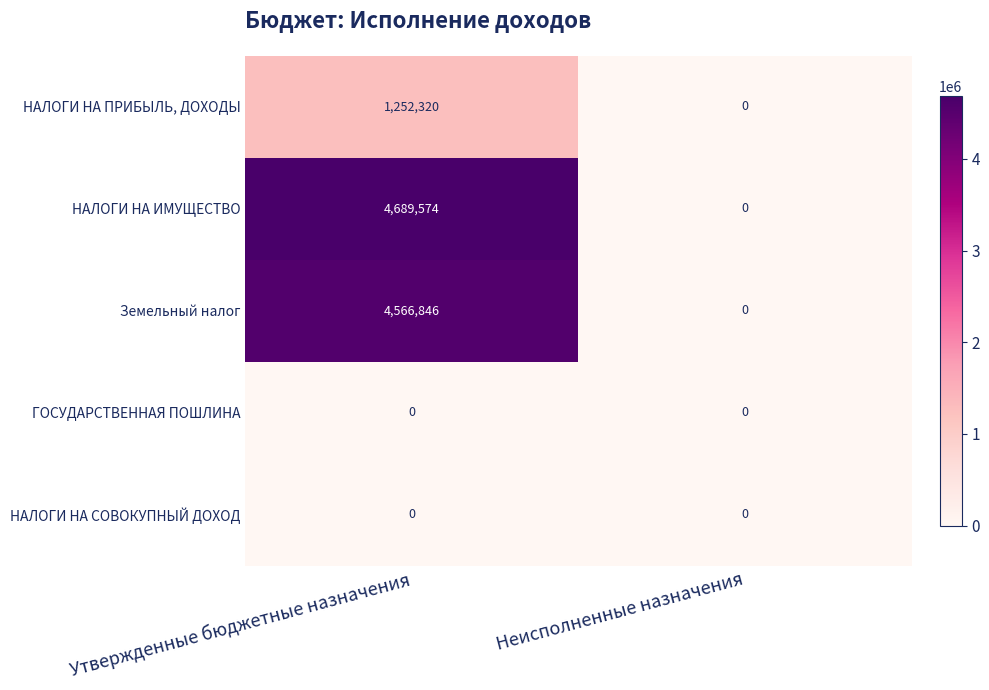

The value of НАЛОГИ НА ПРИБЫЛЬ, ДОХОДЫ at Утвержденные бюджетные назначения is 710106. True or false?

False